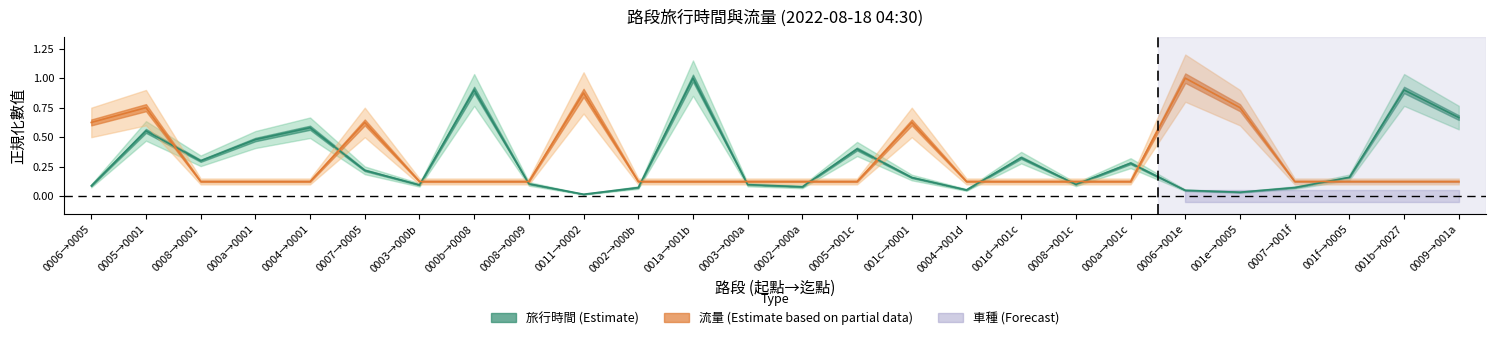

How many categories are shown in the chart?

26